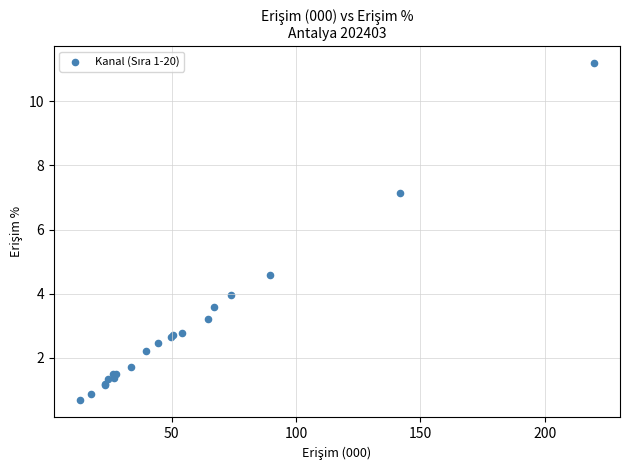

What Y value in the scatter plot is closest to 5?

4.6